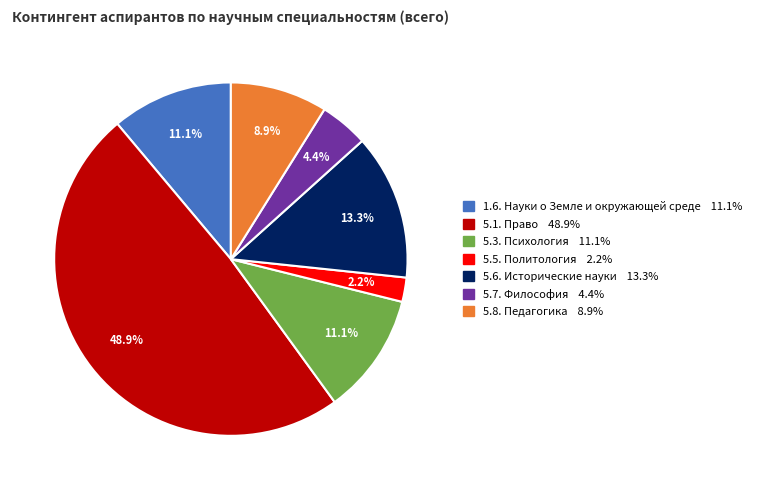

Which has a higher value, 5.8. Педагогика or 5.7. Философия?

5.8. Педагогика